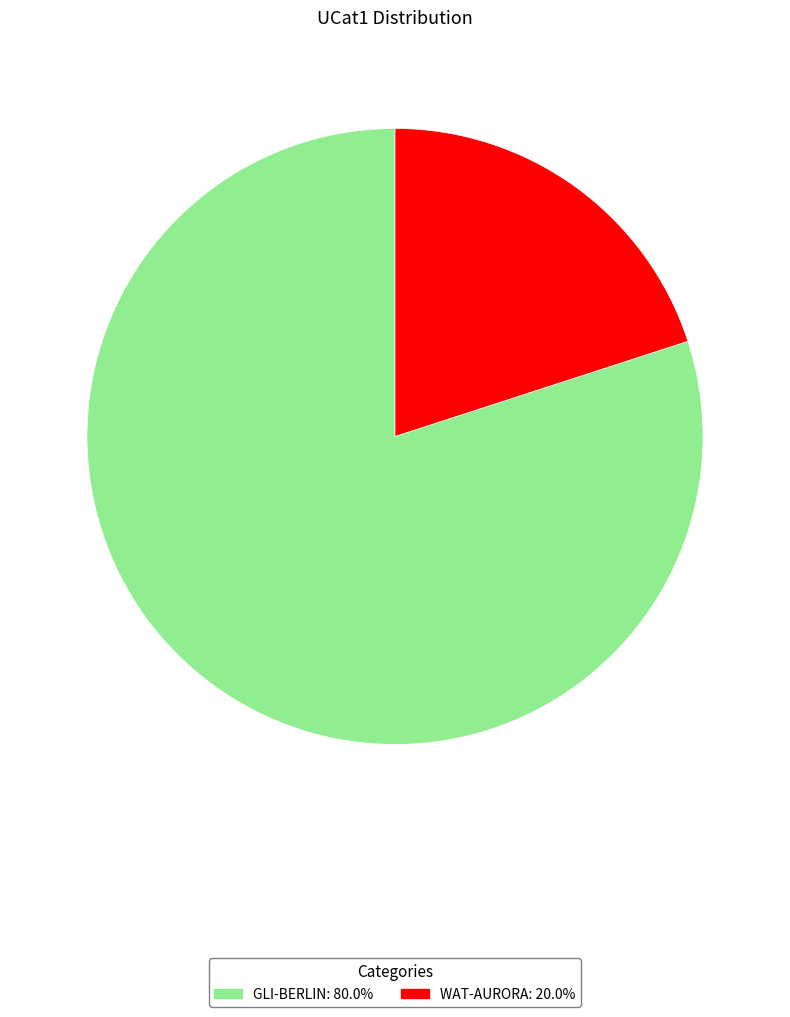

Do WAT-AURORA and GLI-BERLIN together represent more than half of the pie?

Yes